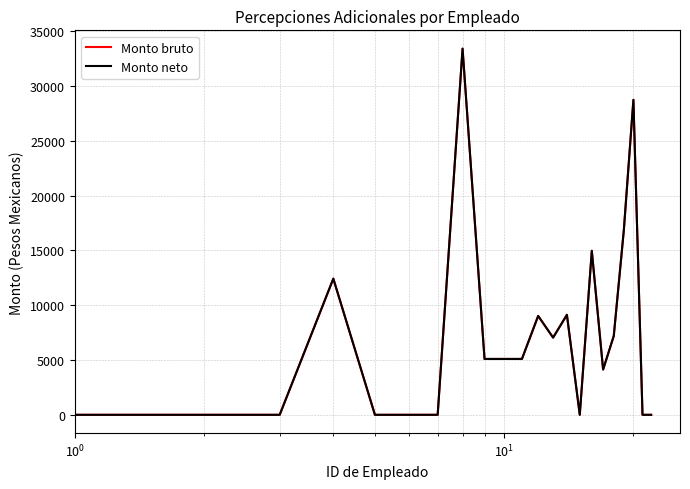

How many interior local peaks does the Monto neto series have?

6